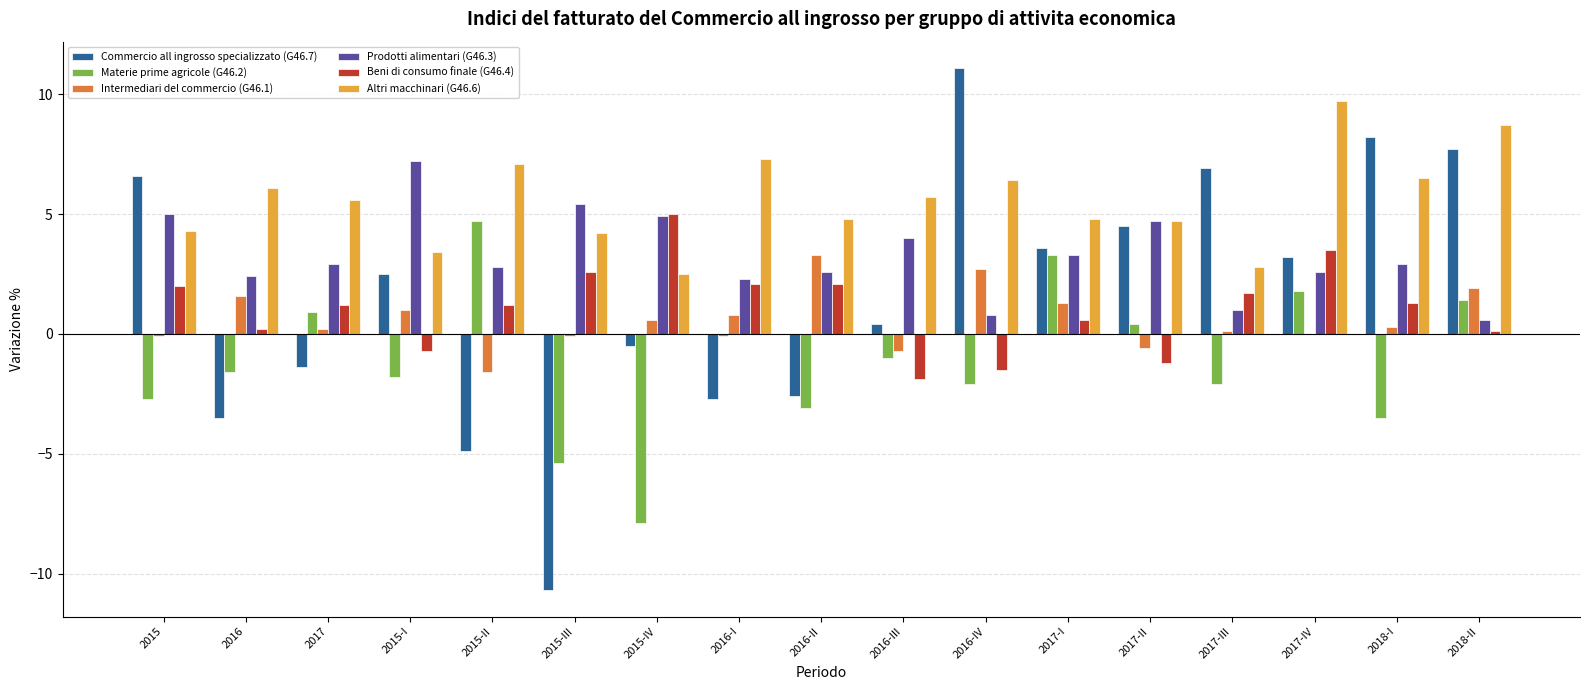

Count the number of data series in this chart.

6